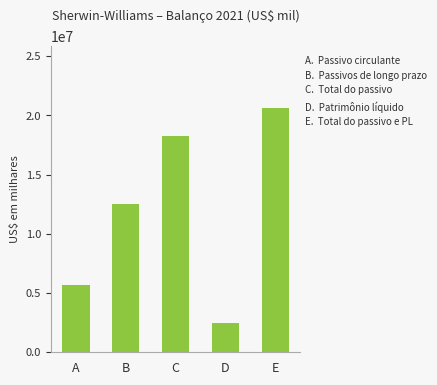

Where is the data nearest to the value 11551950?

B